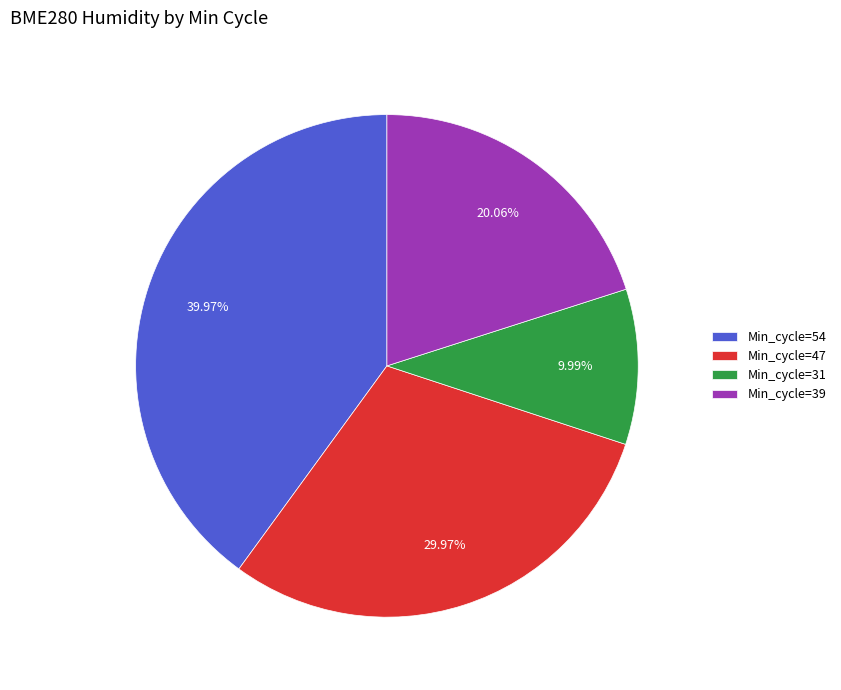

Do Min_cycle=31 and Min_cycle=39 together represent more than half of the pie?

No